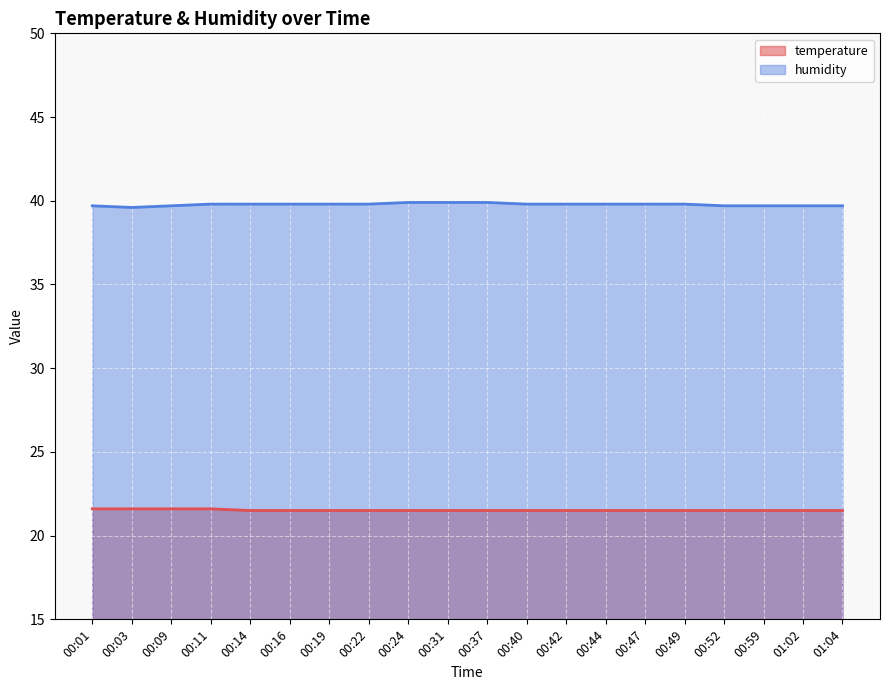

True or false: temperature and humidity intersect in this chart.

False